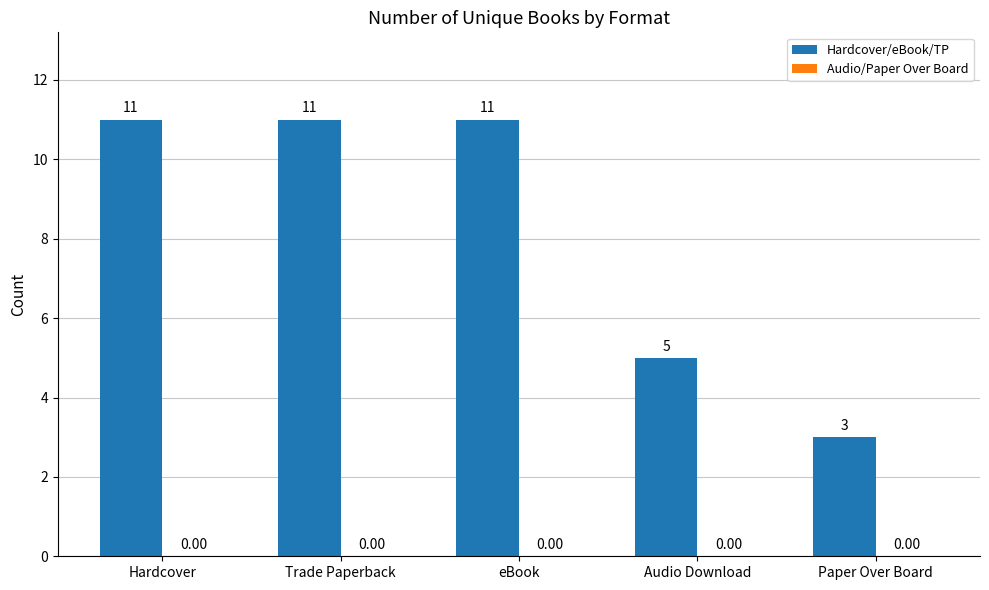

What is the label of the 3rd bar from the left?

eBook